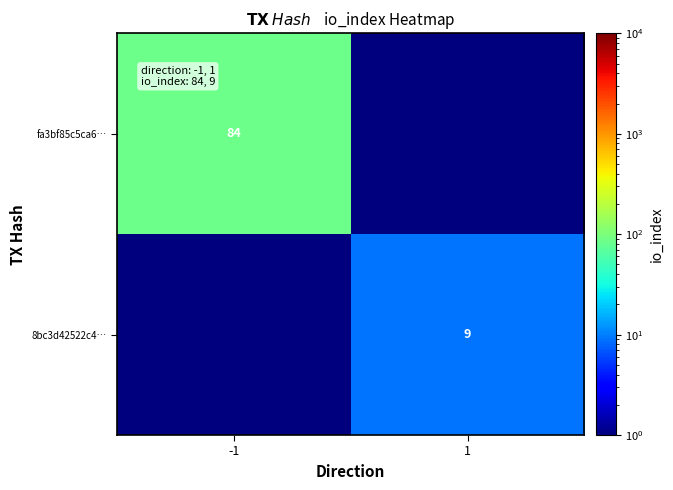

True or false: fa3bf85c5ca6… has a value of 84.0 at -1.

True